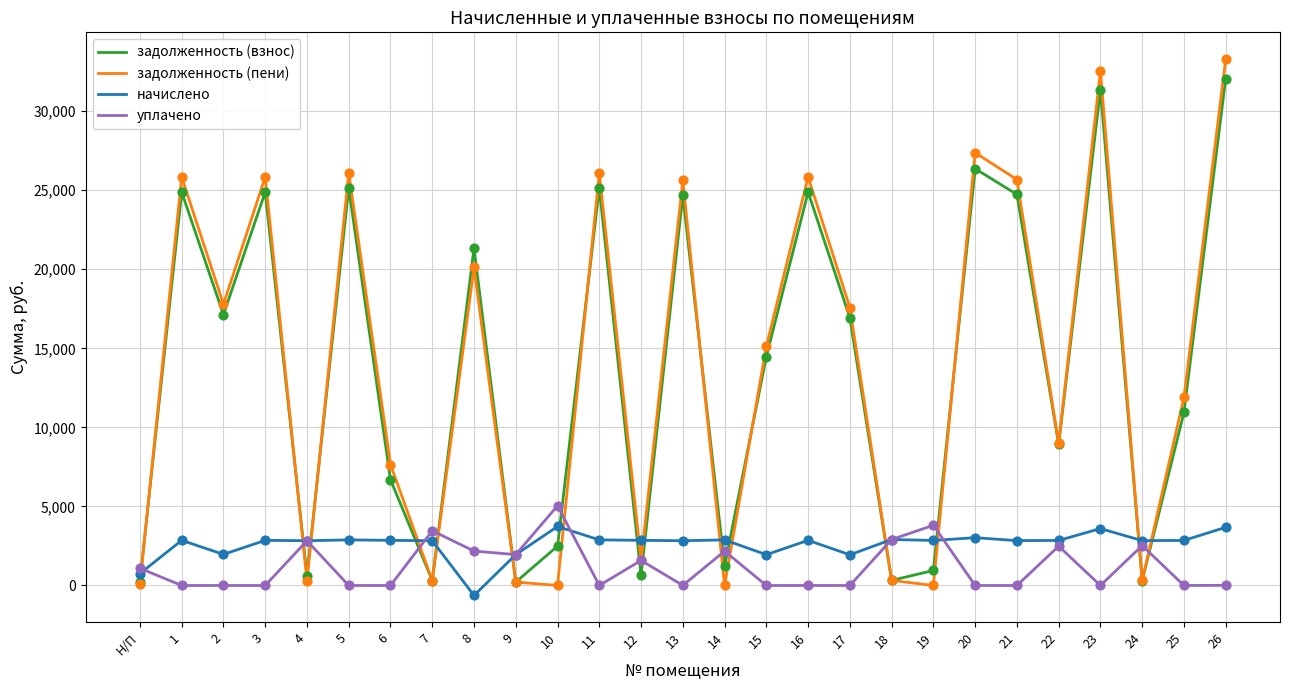

Between 17 and 24, which series saw the biggest shift?

задолженность (пени)